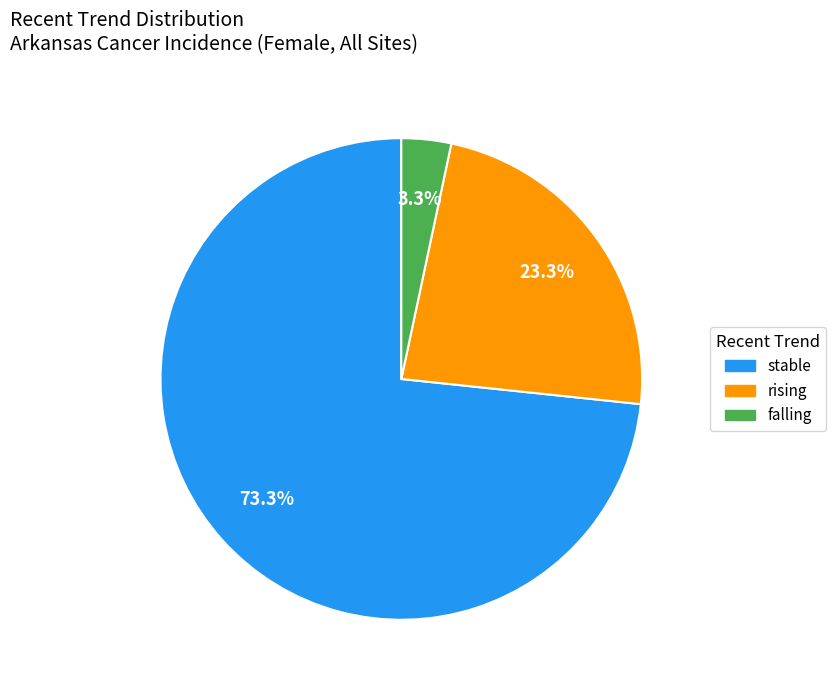

Combined, do stable and rising account for over 50%?

Yes